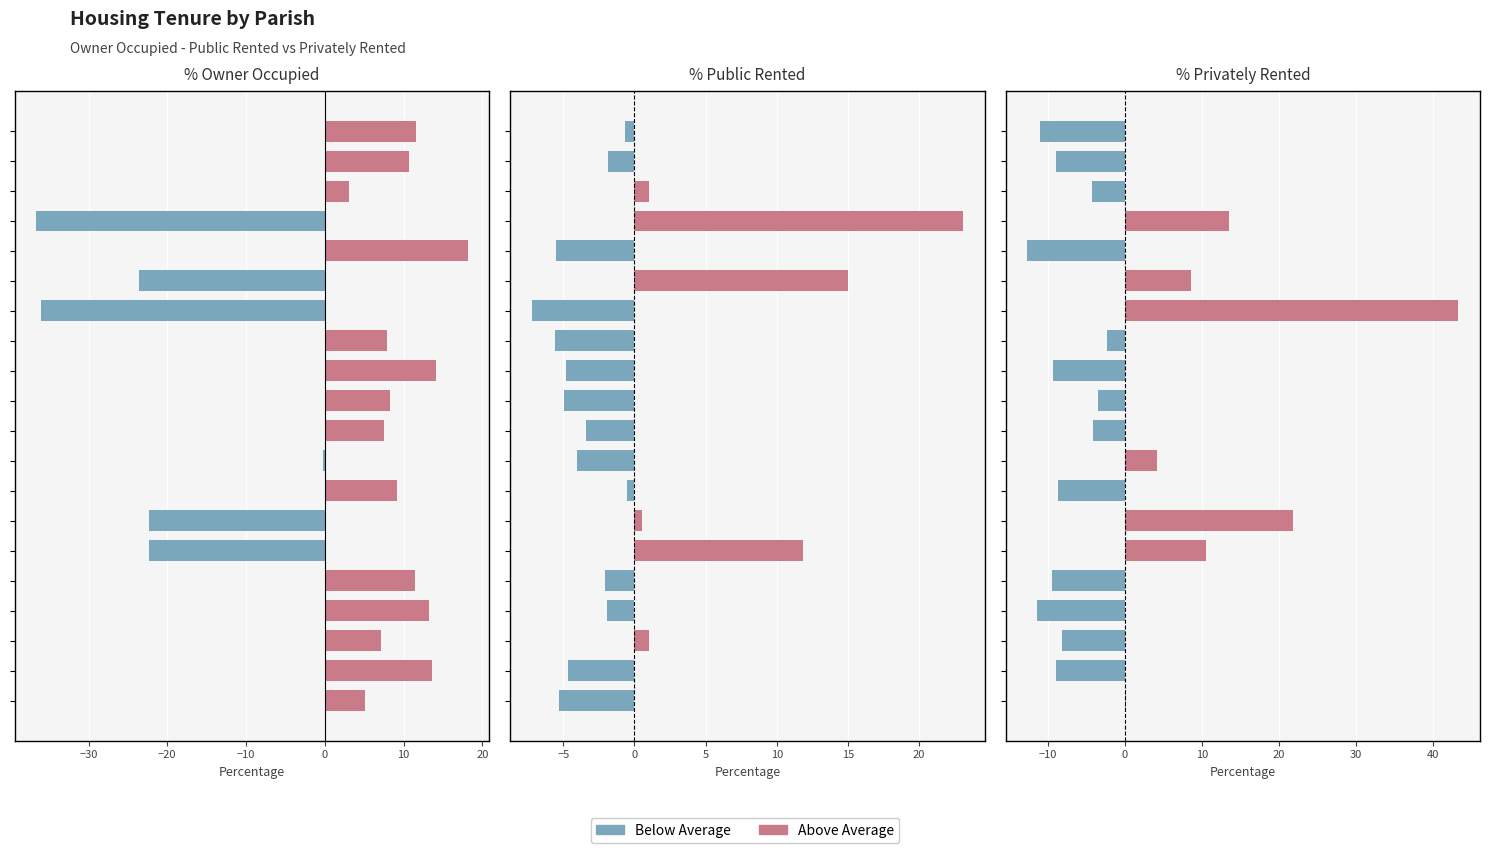

How many groups of bars are there?

20